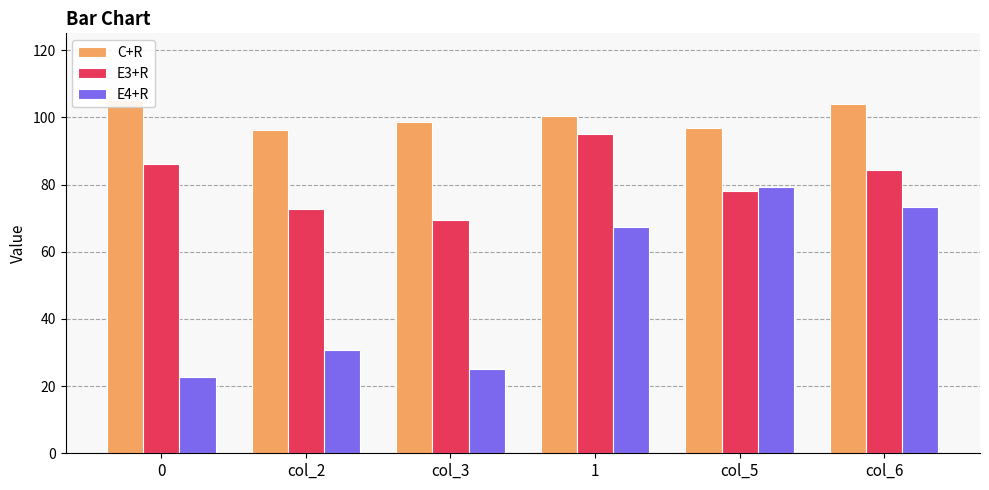

What is the average value of the E3+R series?

81.0